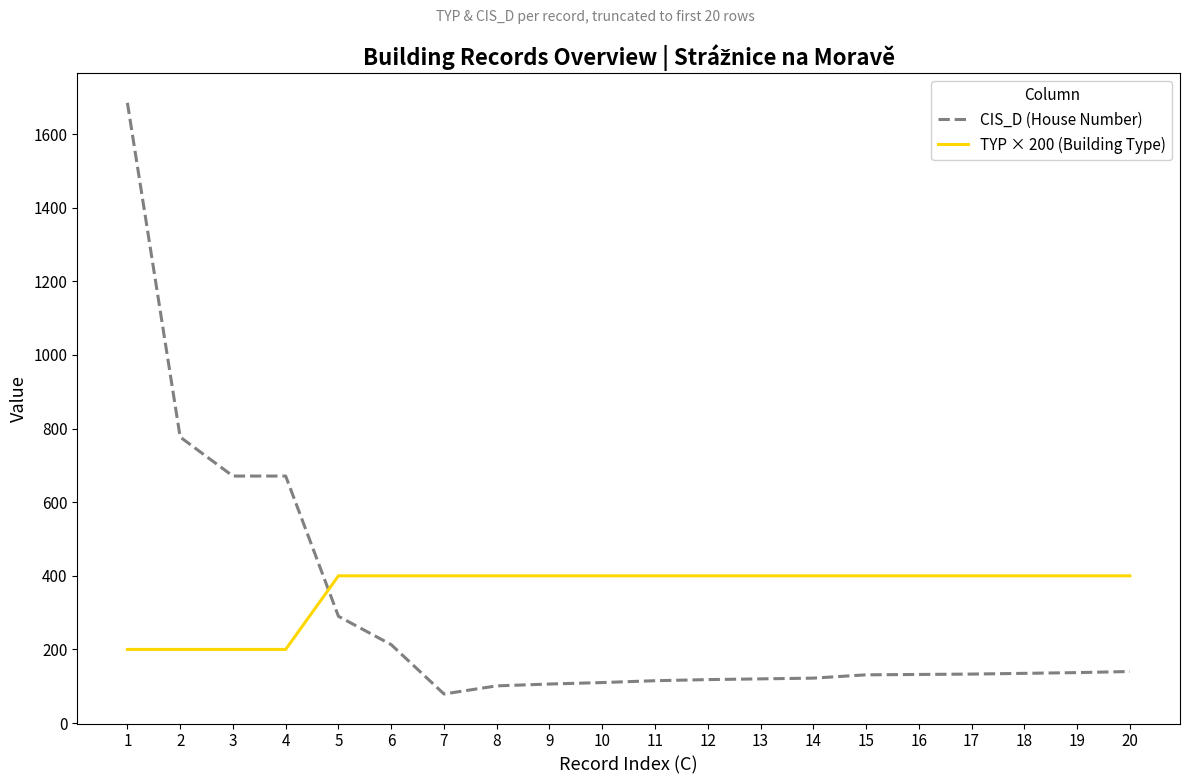

What is the maximum value for CIS_D (House Number)?

1685